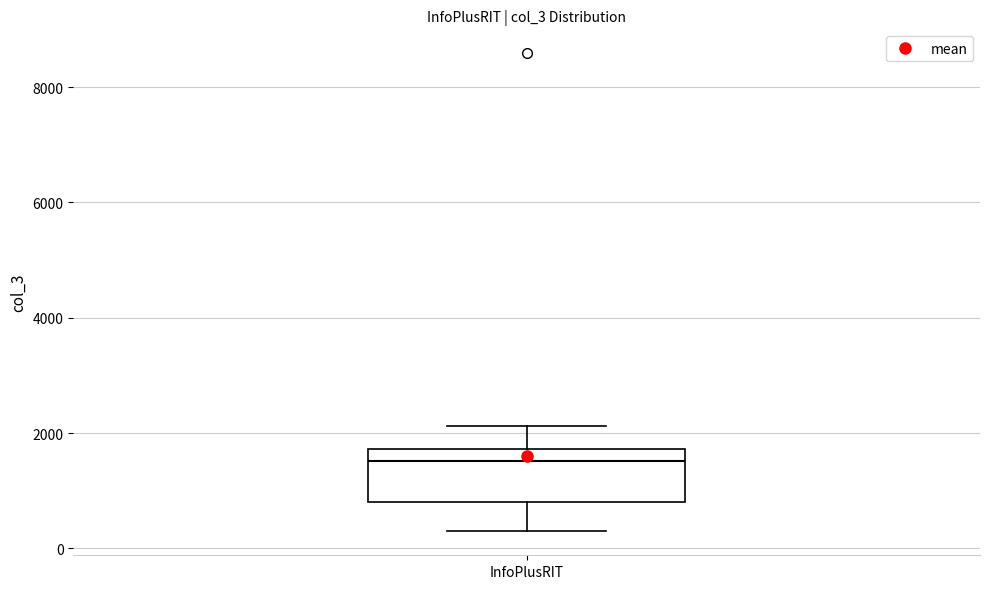

Read this box plot against the y-axis: the position of the median line, the range covered by the box, and the ends of both whiskers. The values are not printed on the chart, so give them approximately, as read against the axis.

median 1600, box 800 to 1800, whiskers 200 to 2200